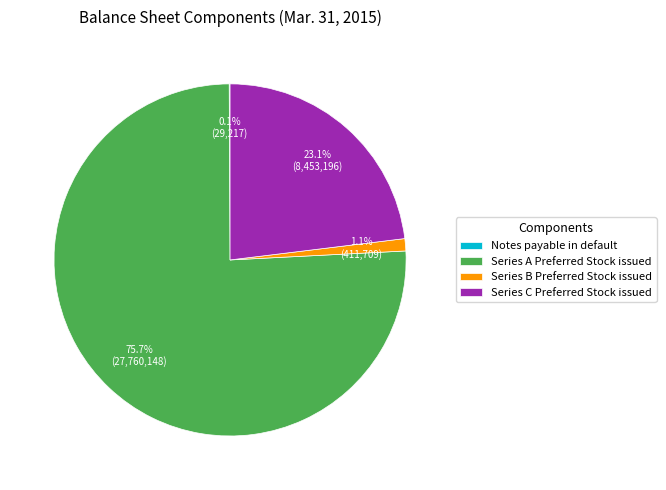

Which category has the biggest portion of the pie?

Series A Preferred Stock issued